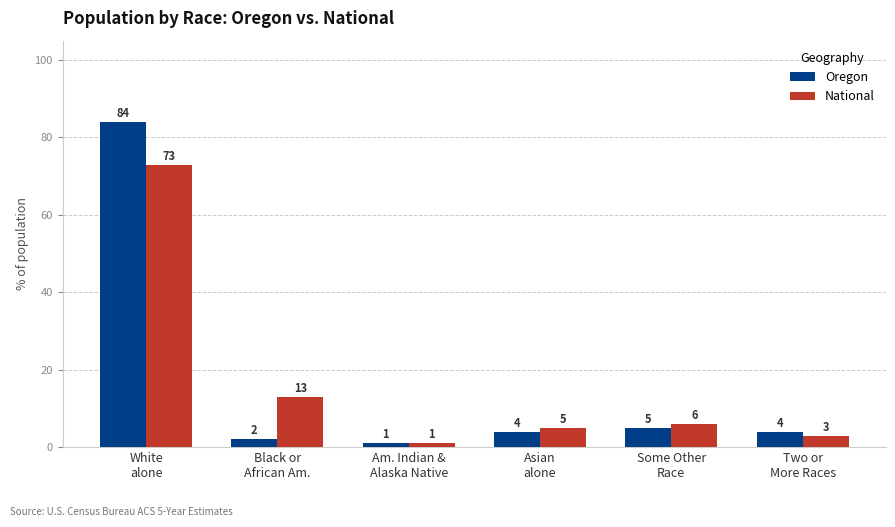

Reading left to right, what are all the values shown in this chart?

Oregon: 84	2	1	4	5	4
National: 73	13	1	5	6	3